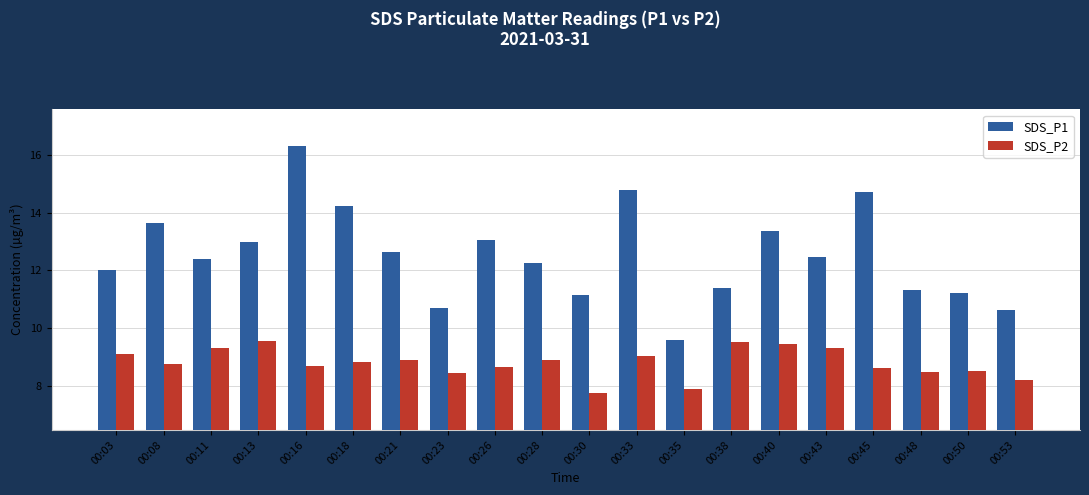

Rank the series at 00:11 from highest to lowest value.

SDS_P1, SDS_P2